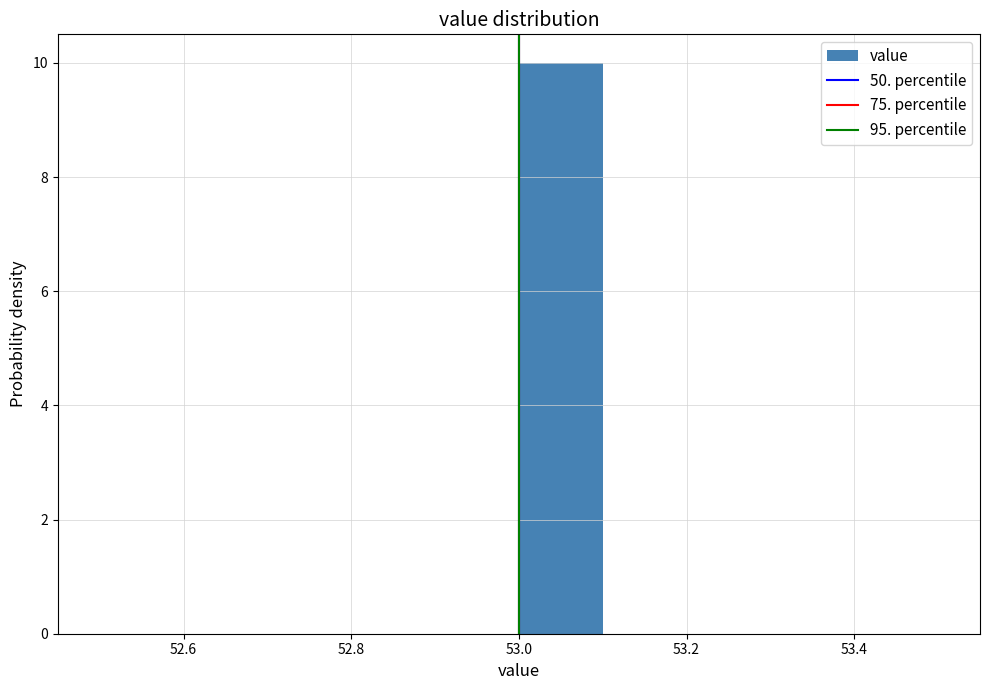

What is the height of the bar covering 53.0 to 53.1 on the x-axis? The values are not printed on the chart, so give them approximately, as read against the axis.

10